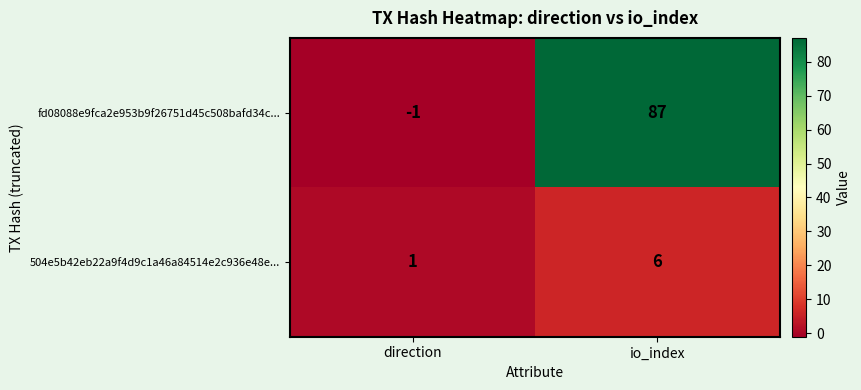

What is the spread (max minus min) of values at direction?

2